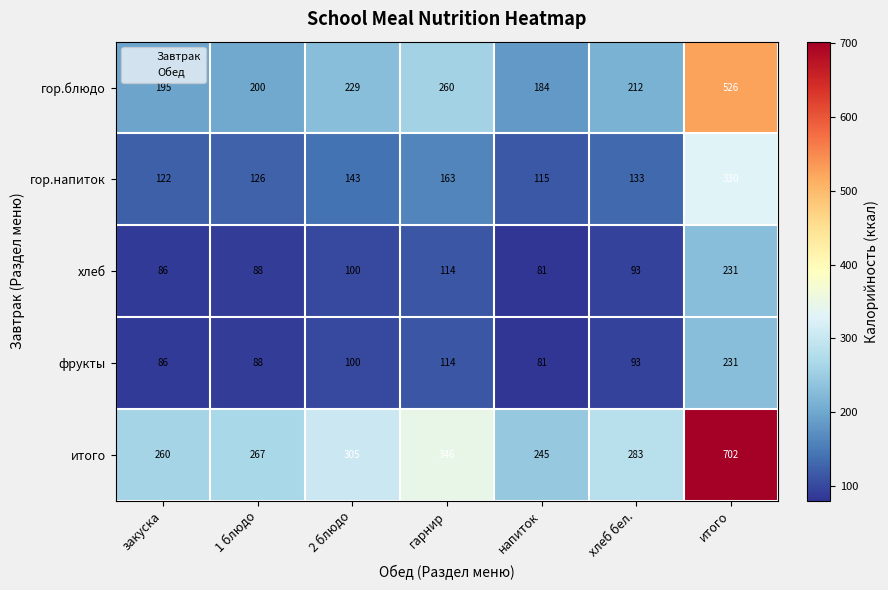

Which series has the largest range (max minus min)?

итого